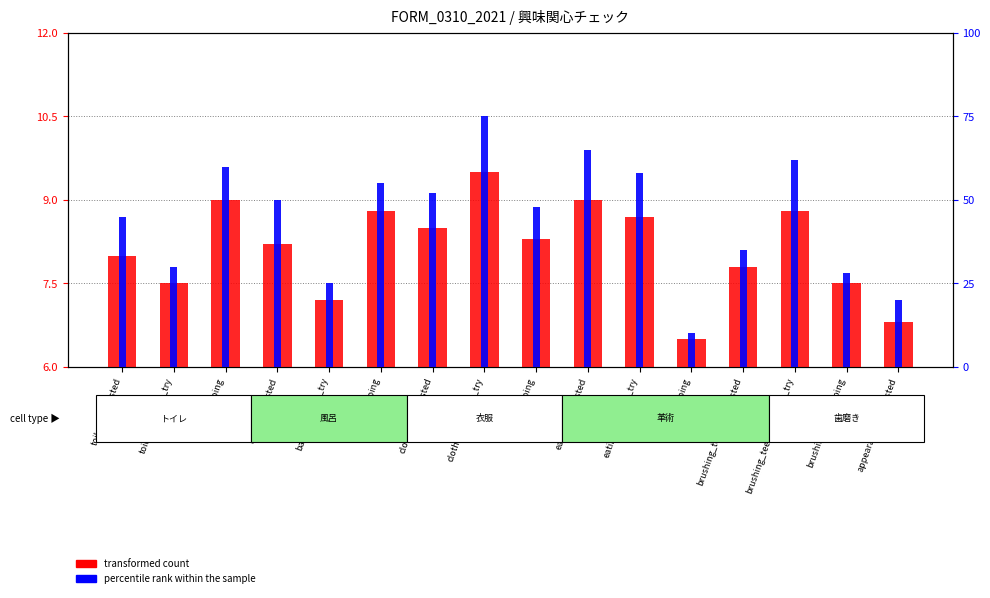

How many groups of bars are there?

16